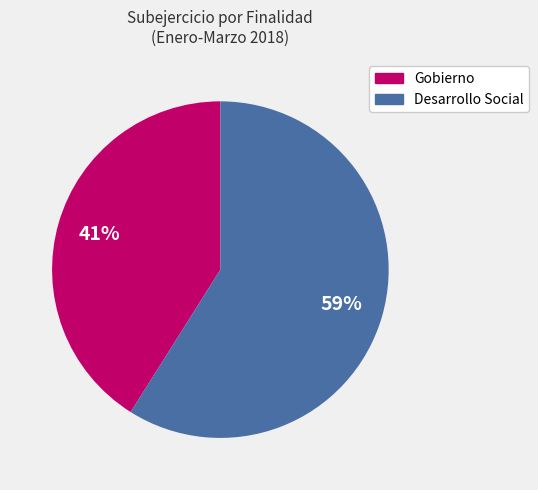

How many slices are in this pie chart?

2